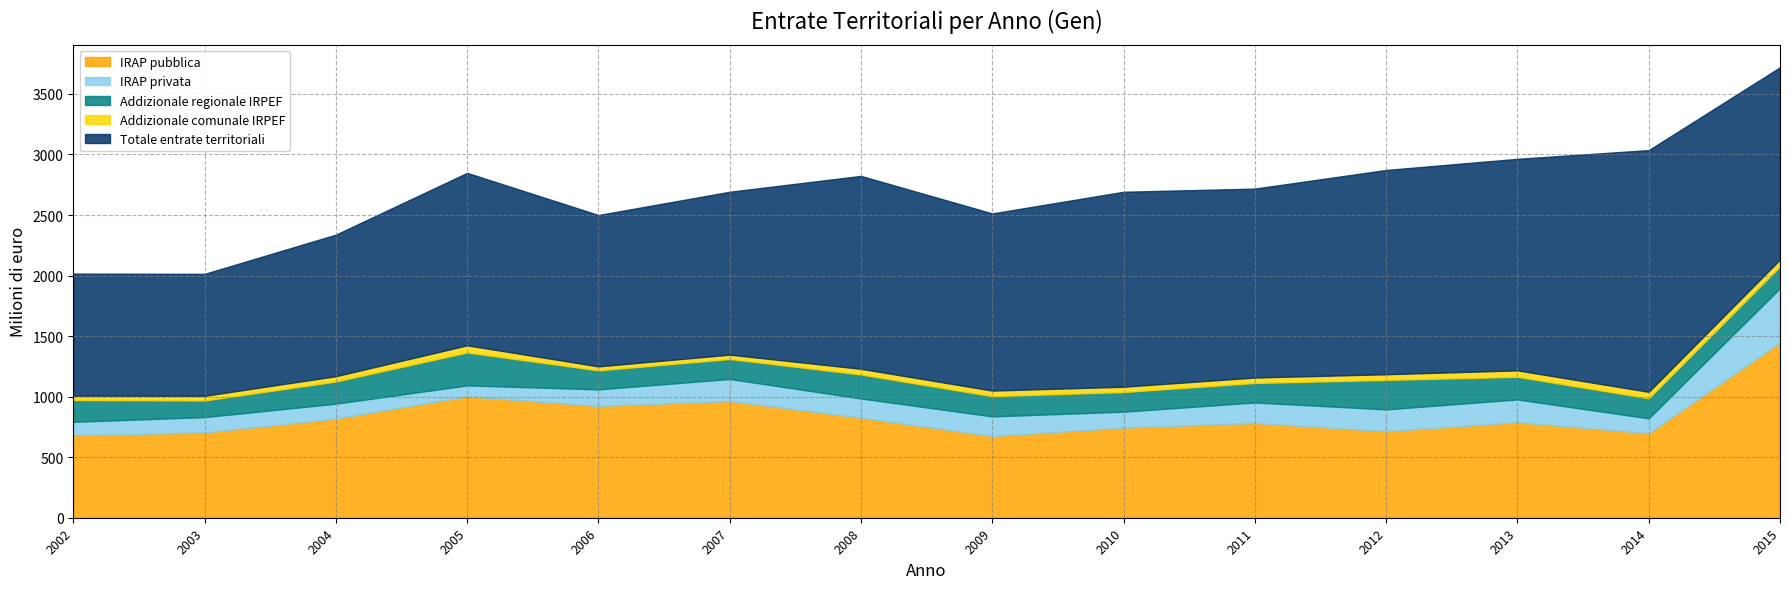

What is the difference between the maximum and minimum values in the Addizionale regionale IRPEF series?

135